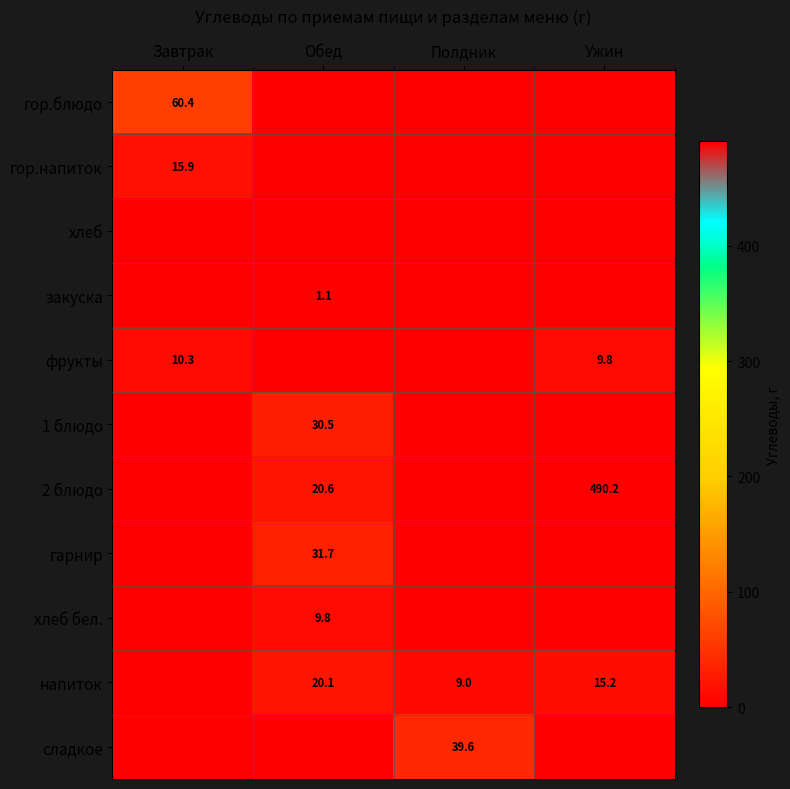

What is the spread (max minus min) of values at Завтрак?

60.4